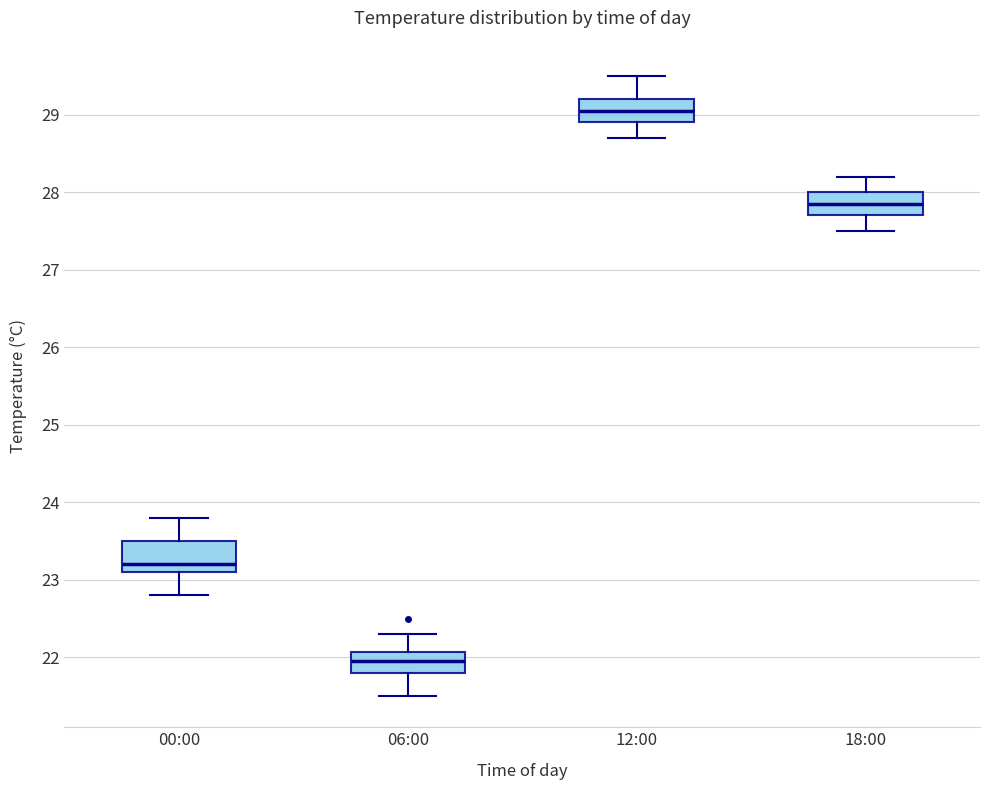

Which box's median line is the highest?

12:00